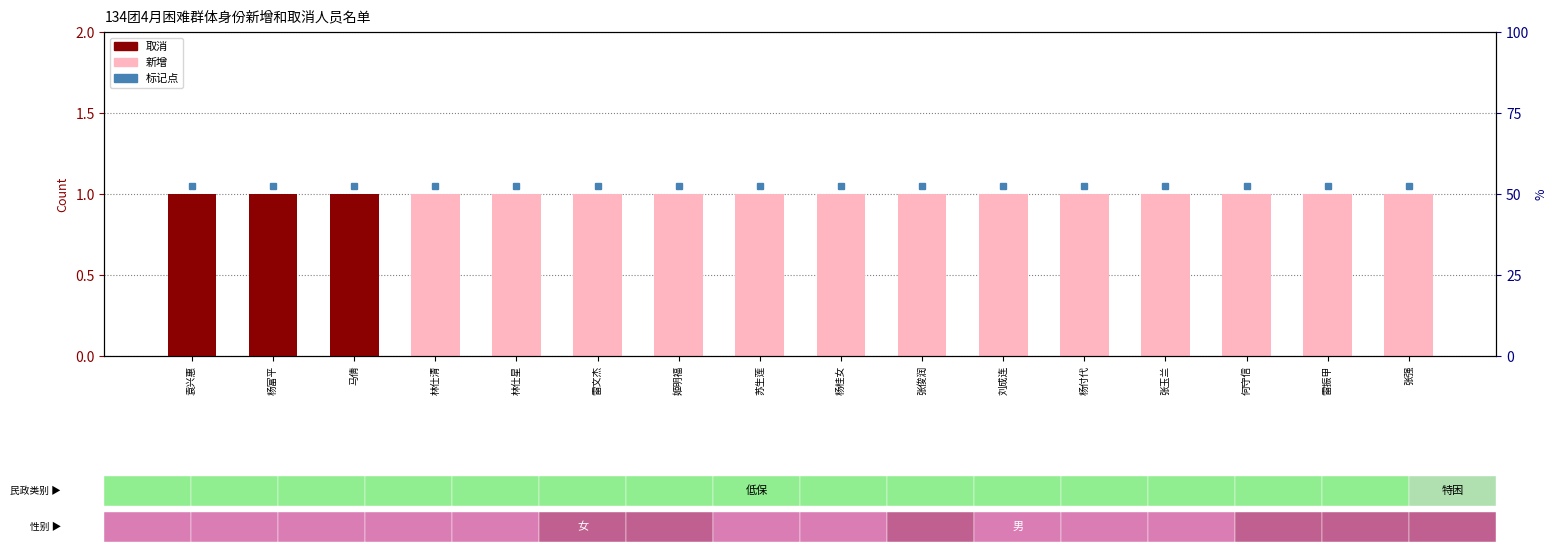

At which label is 新增 closest to 0?

袁兴惠